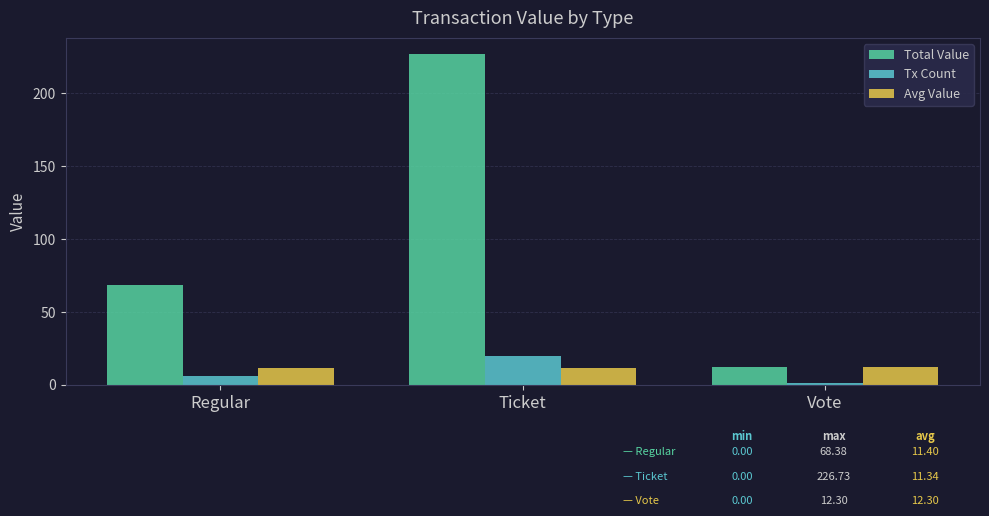

At which category is the sum across all series the highest?

Ticket